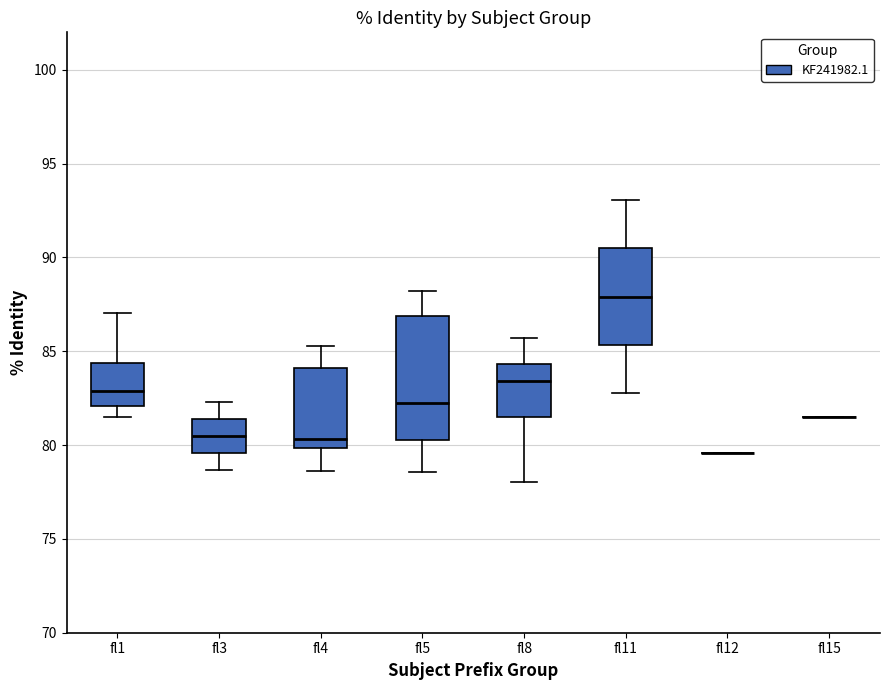

Which box is the tallest, from its lower edge to its upper edge?

fl5